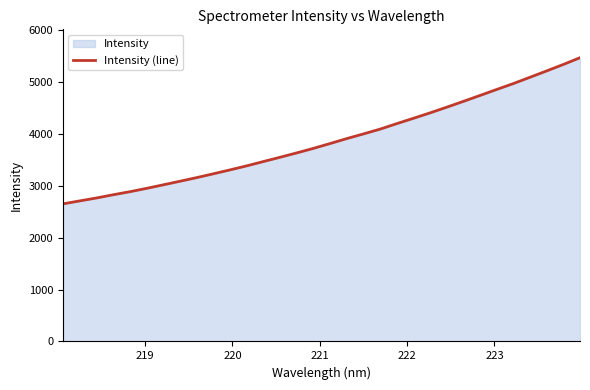

What is the minimum value shown in the chart?

2653.6